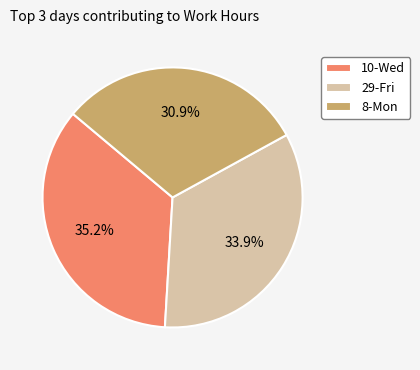

Combined, what portion of the pie is 8-Mon and 10-Wed?

66.1%